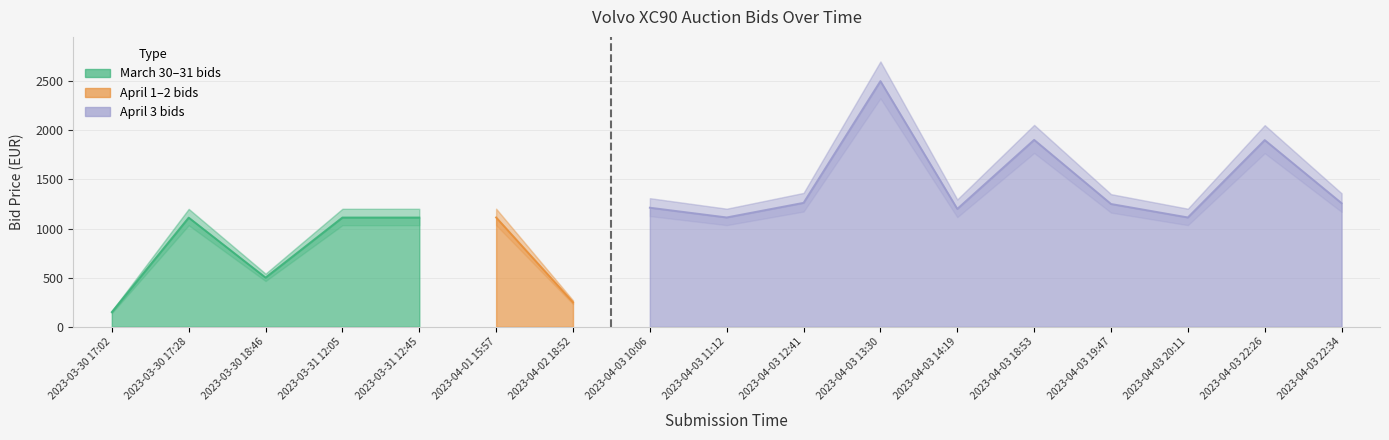

What is the difference between the maximum and second lowest values in the Price series?

2250.0